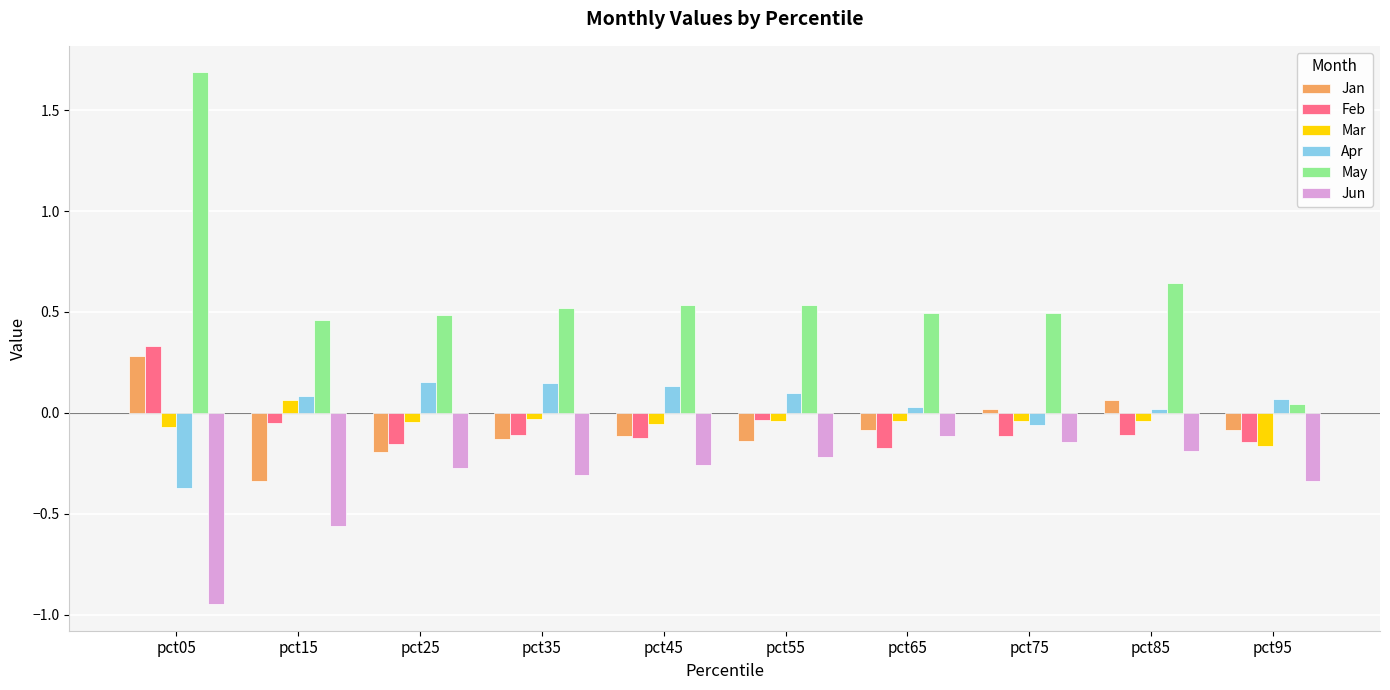

Is the value of Feb at pct15 greater than the value of Jan at pct75?

No